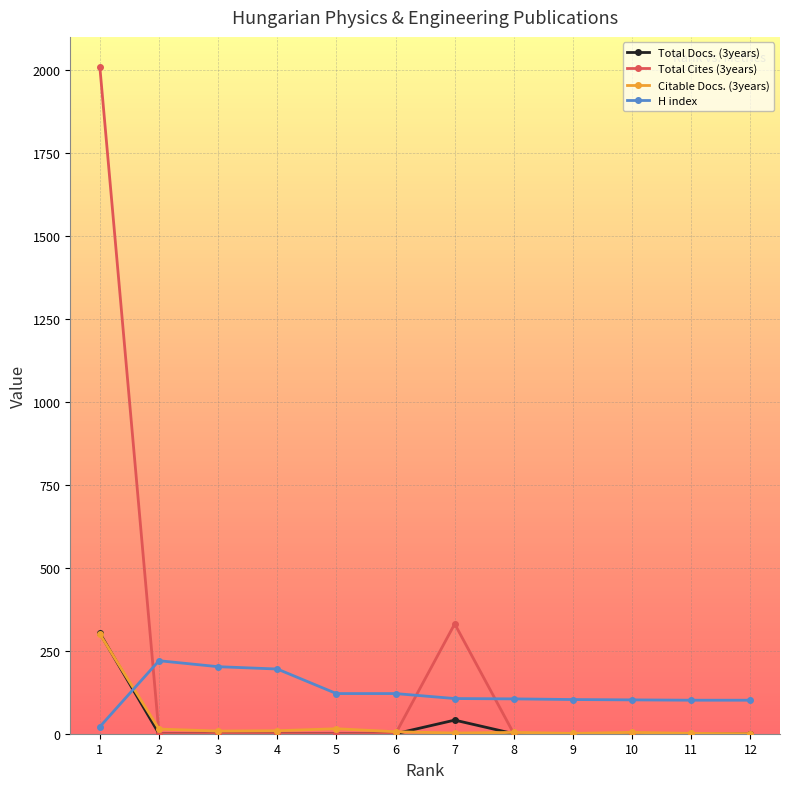

Which series changed the most between 1 and 6?

Total Cites (3years)